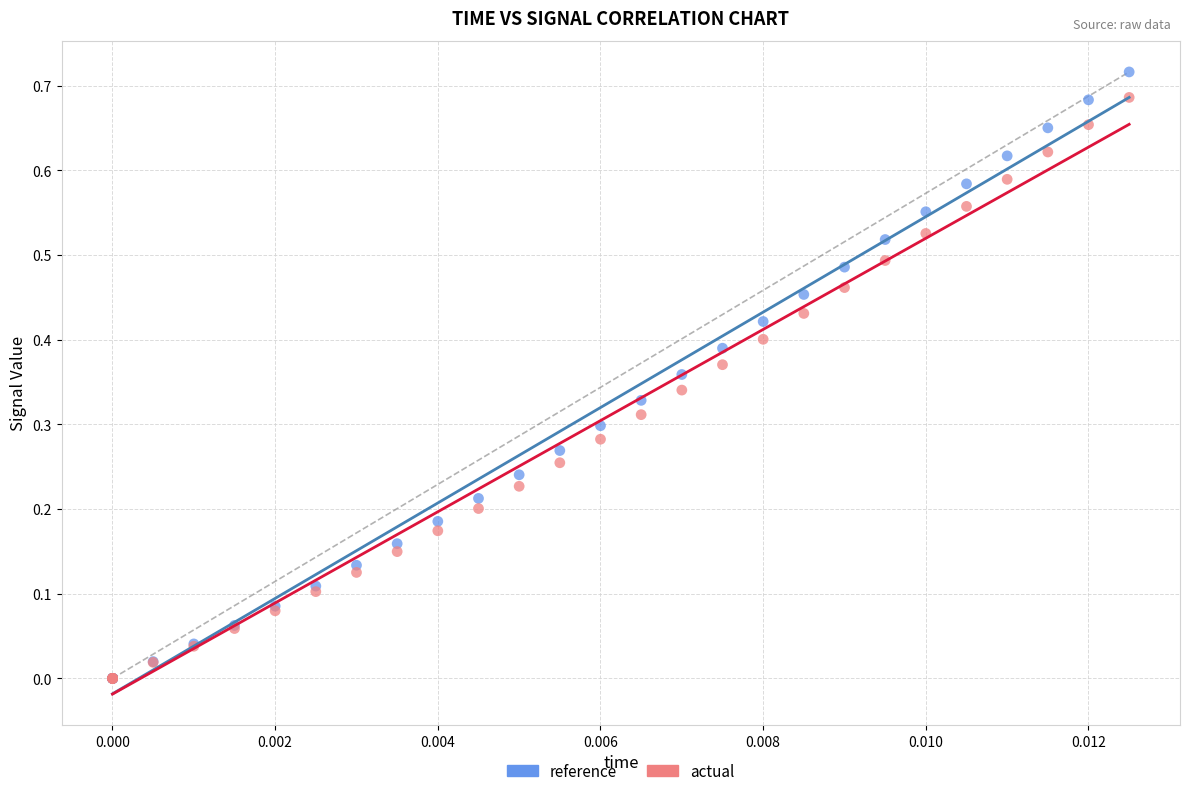

Which series has the largest Y range (max minus min)?

reference